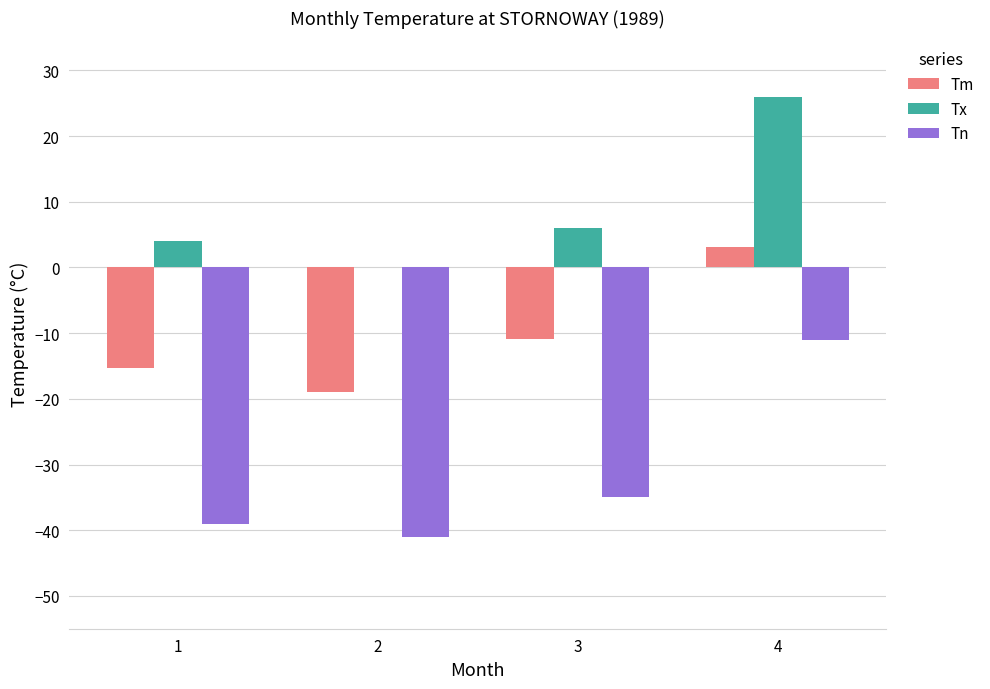

At which label does Tn first exceed -35?

4